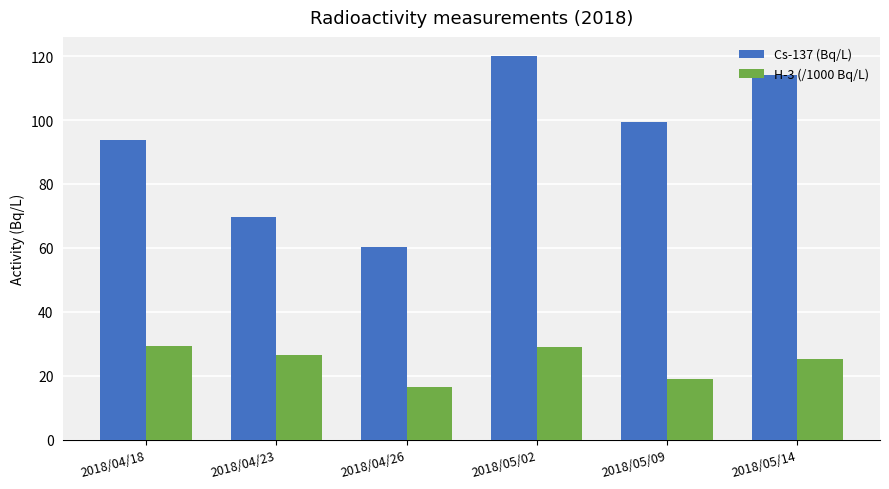

Between 2018/04/26 and 2018/05/02, which series saw the biggest shift?

Cs-137 (Bq/L)